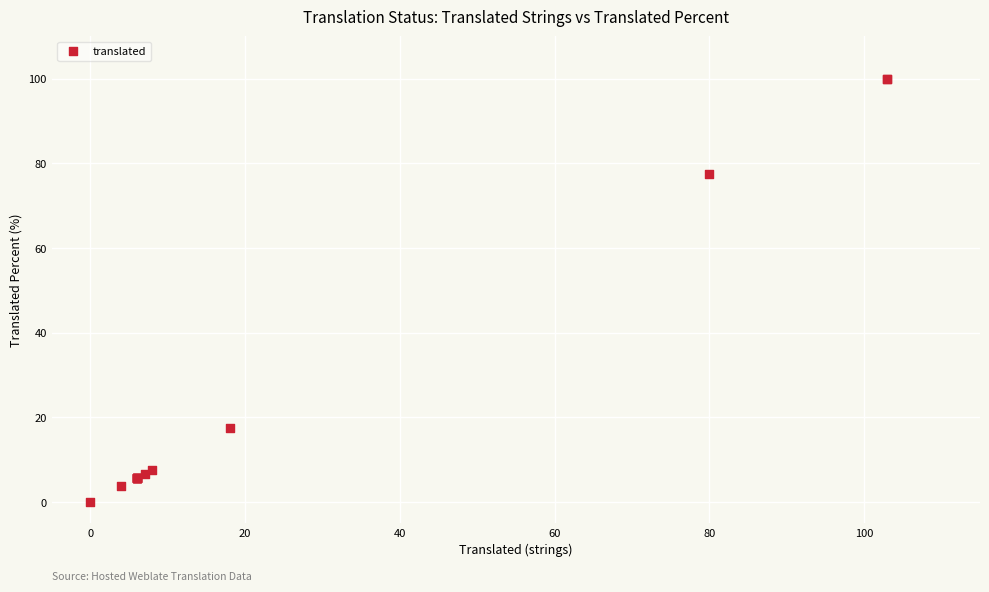

What Y value in the scatter plot is closest to 50?

77.6